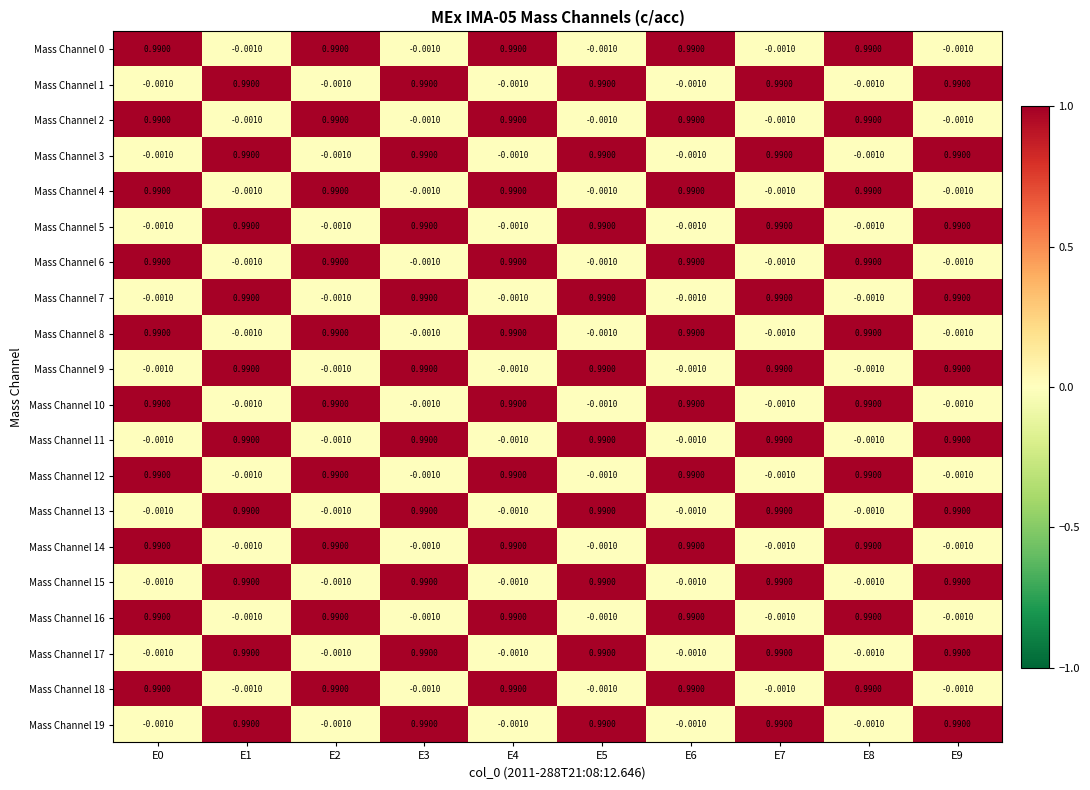

Which category has the lowest value across all series?

E1